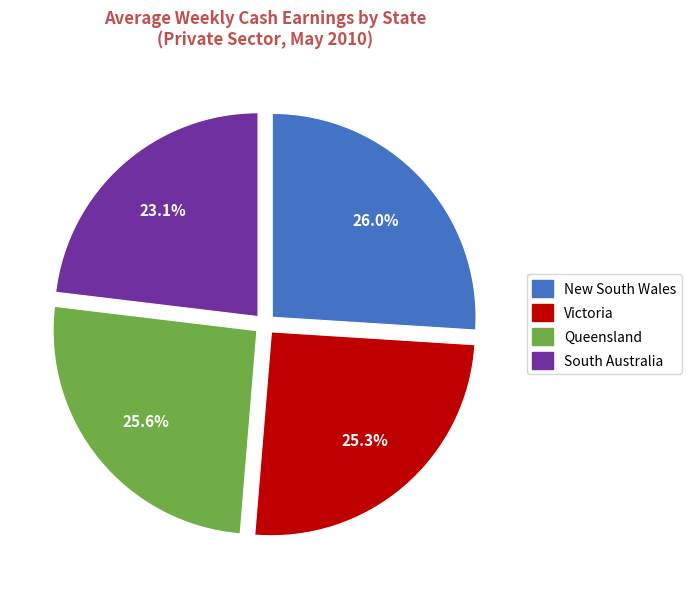

What percentage do New South Wales and South Australia together represent?

49.1%